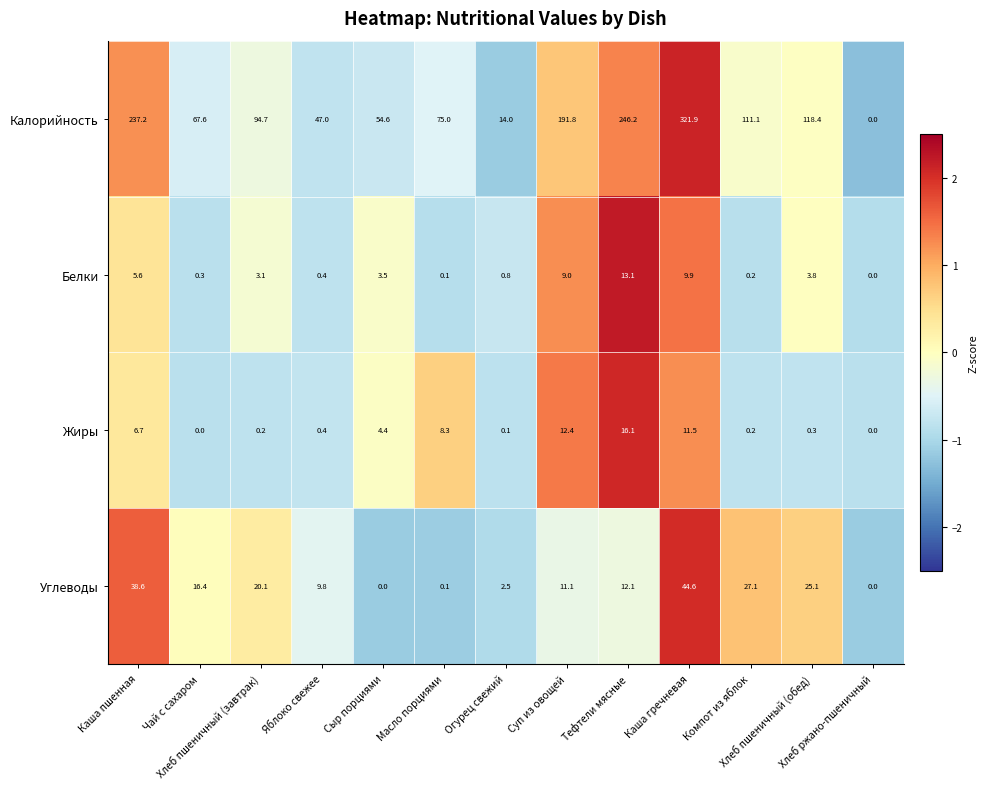

Which series has the largest total across all categories?

Калорийность